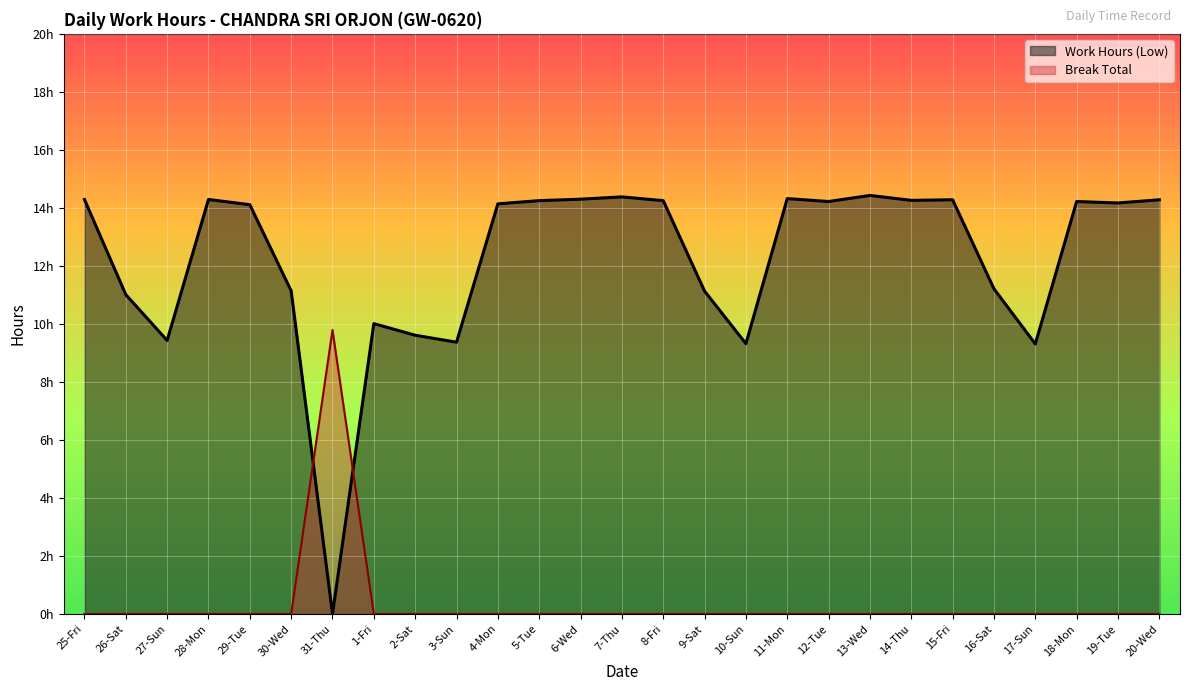

What is the sum of the Work Hours (Low) values at 30-Wed and 9-Sat?

22.3